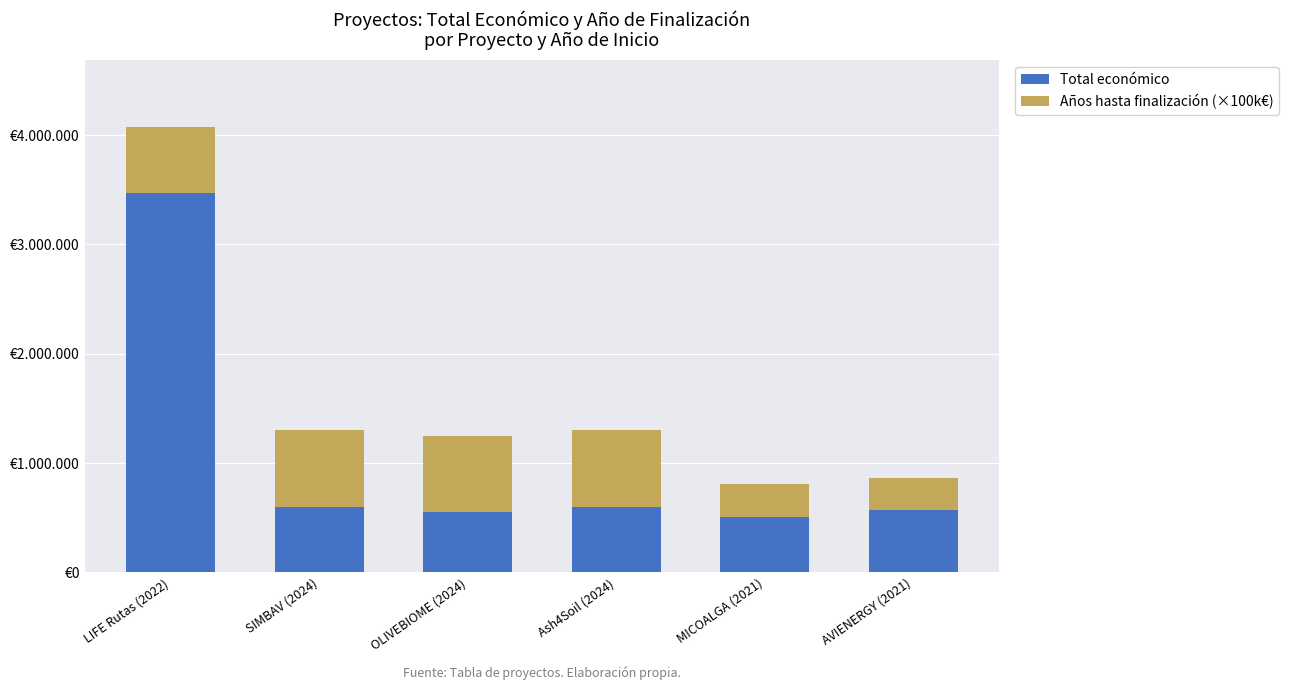

What is the label of the 3rd bar from the left?

OLIVEBIOME (2024)